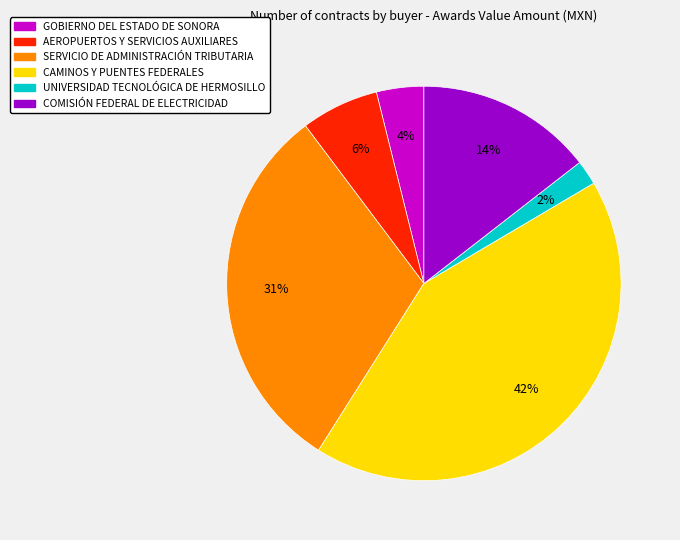

Is there a majority slice in this chart?

No